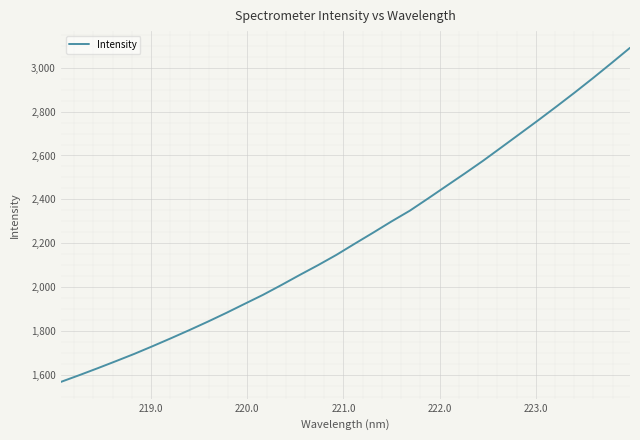

What is the minimum value shown in the chart?

1569.1